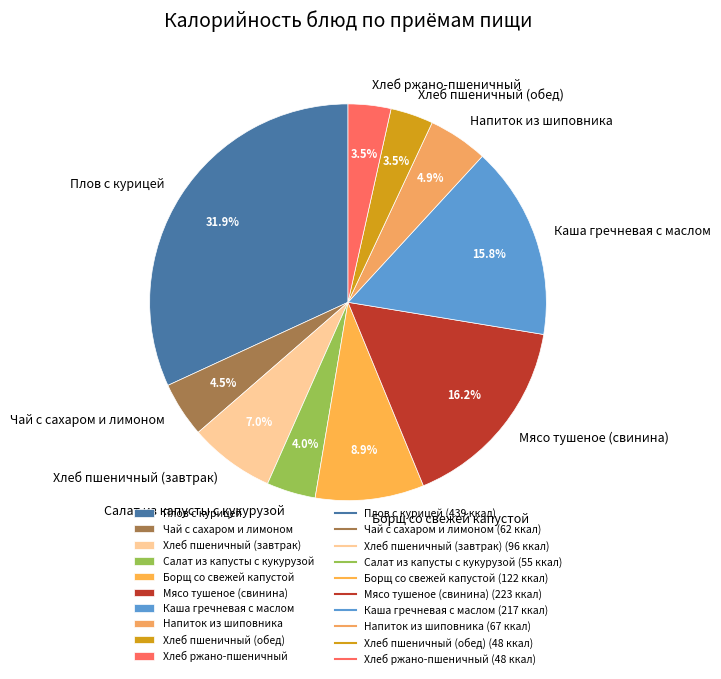

Is it true that Борщ со свежей капустой is 9% of the pie?

True